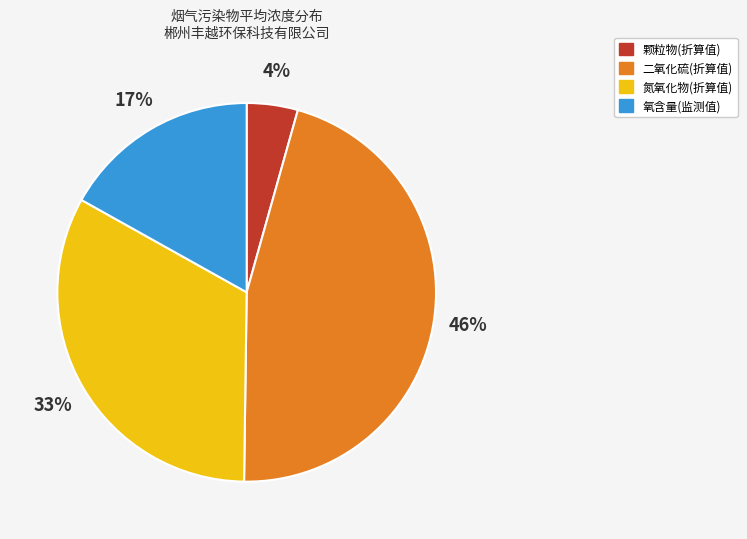

To the nearest percent, what is the average slice percentage?

25%